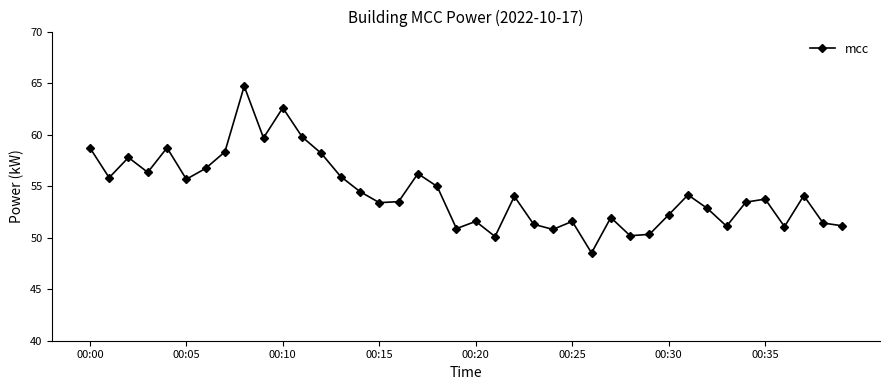

How many points are lower than both their immediate neighbors (excluding endpoints)?

12